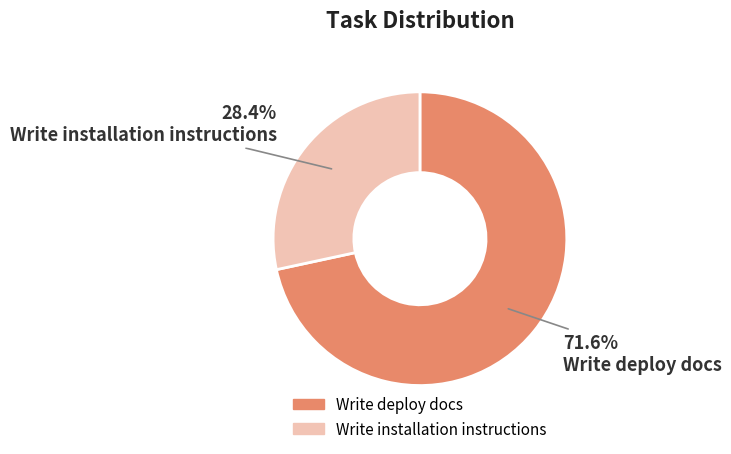

True or false: Write installation instructions accounts for 28% of the total.

True